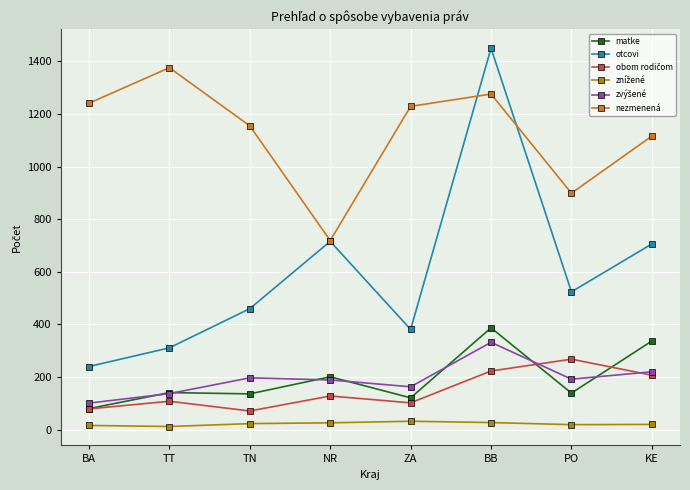

Where is matke nearest to the value 233?

NR